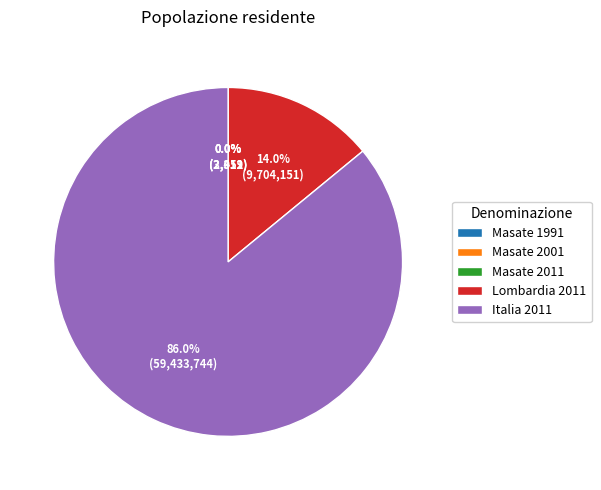

Between Lombardia 2011 and Italia 2011, which is larger?

Italia 2011